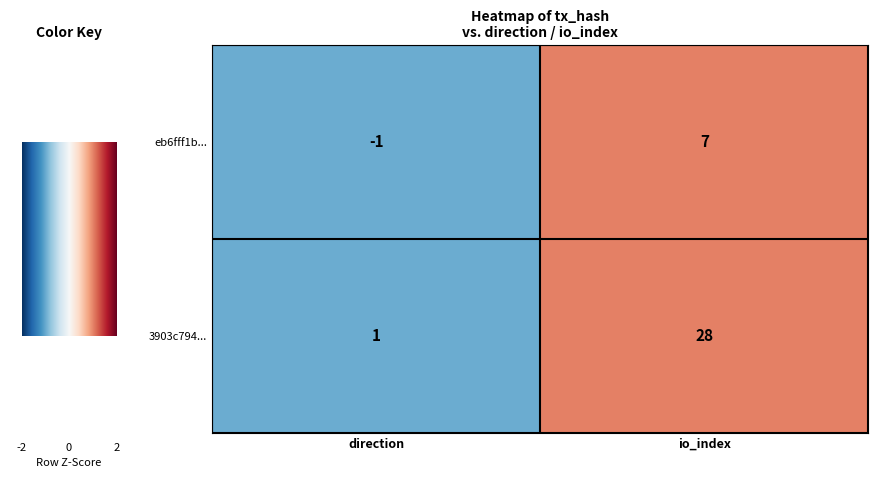

Count the number of categories in the chart.

2